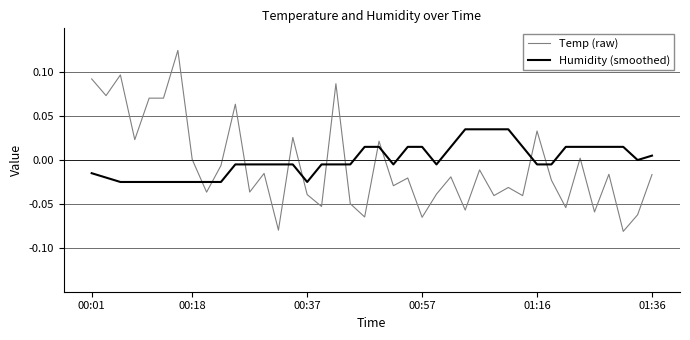

List the series in order of their peak value, lowest first.

Humidity (smoothed), Temp (raw)